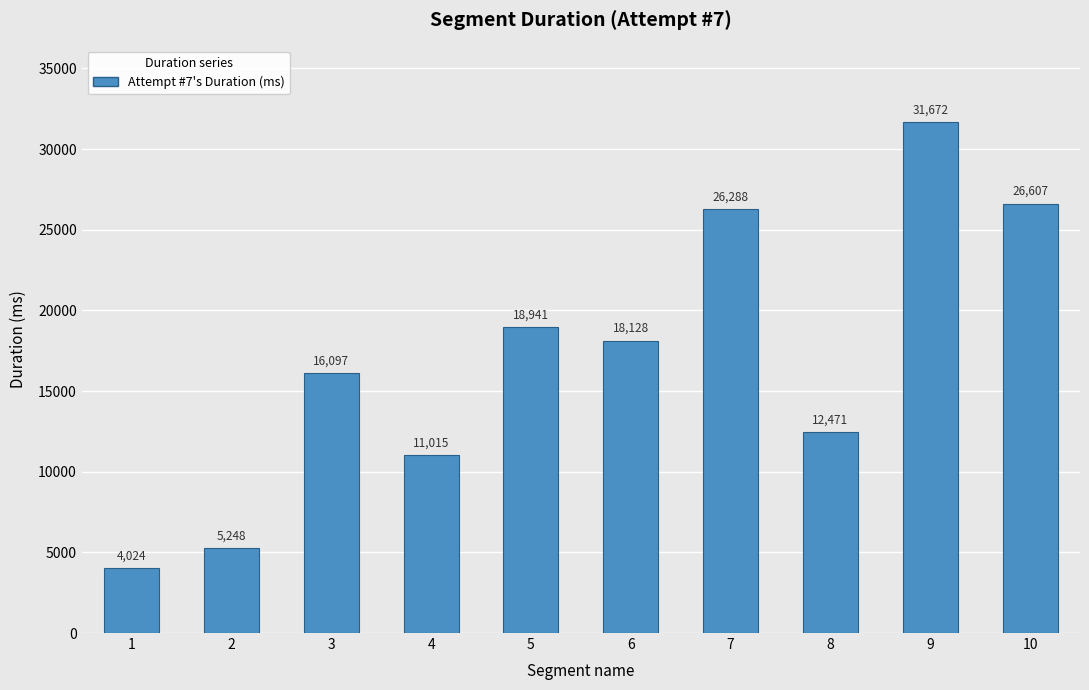

True or false: the data shows 5248 at 2.

True